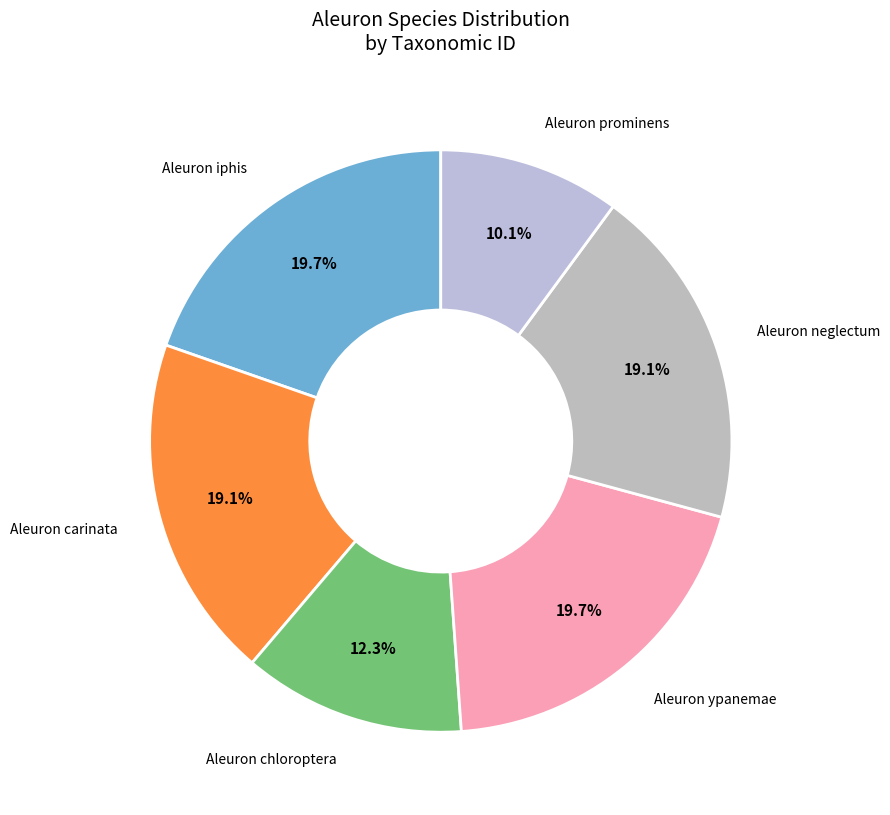

Is it true that Aleuron carinata is 29% of the pie?

False